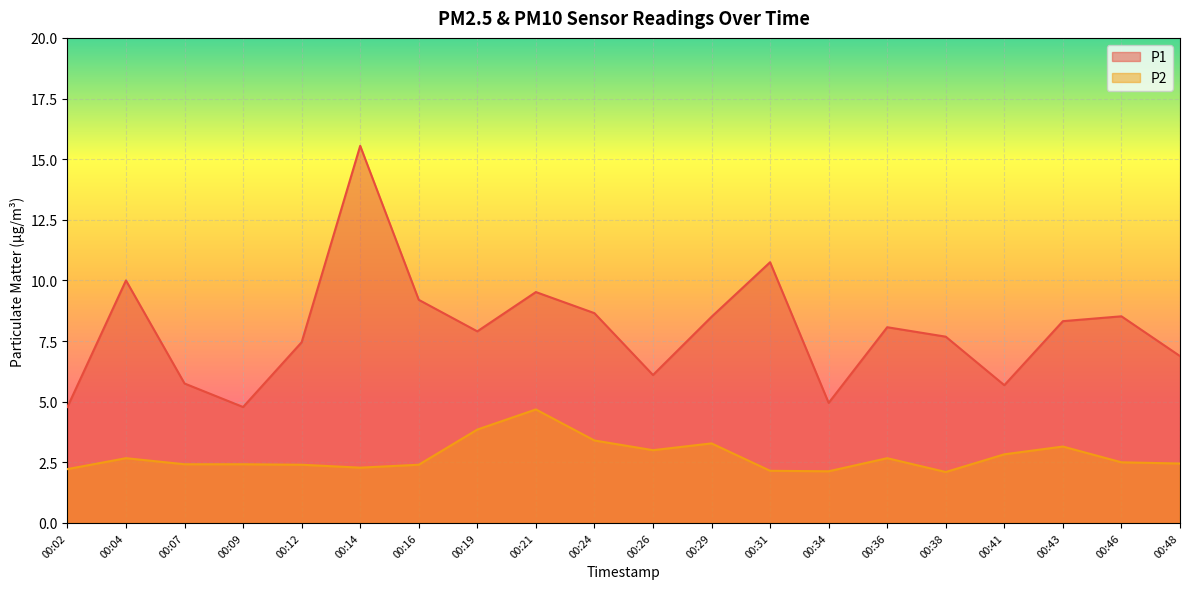

Between 00:09 and 00:14, which series saw the biggest shift?

P1